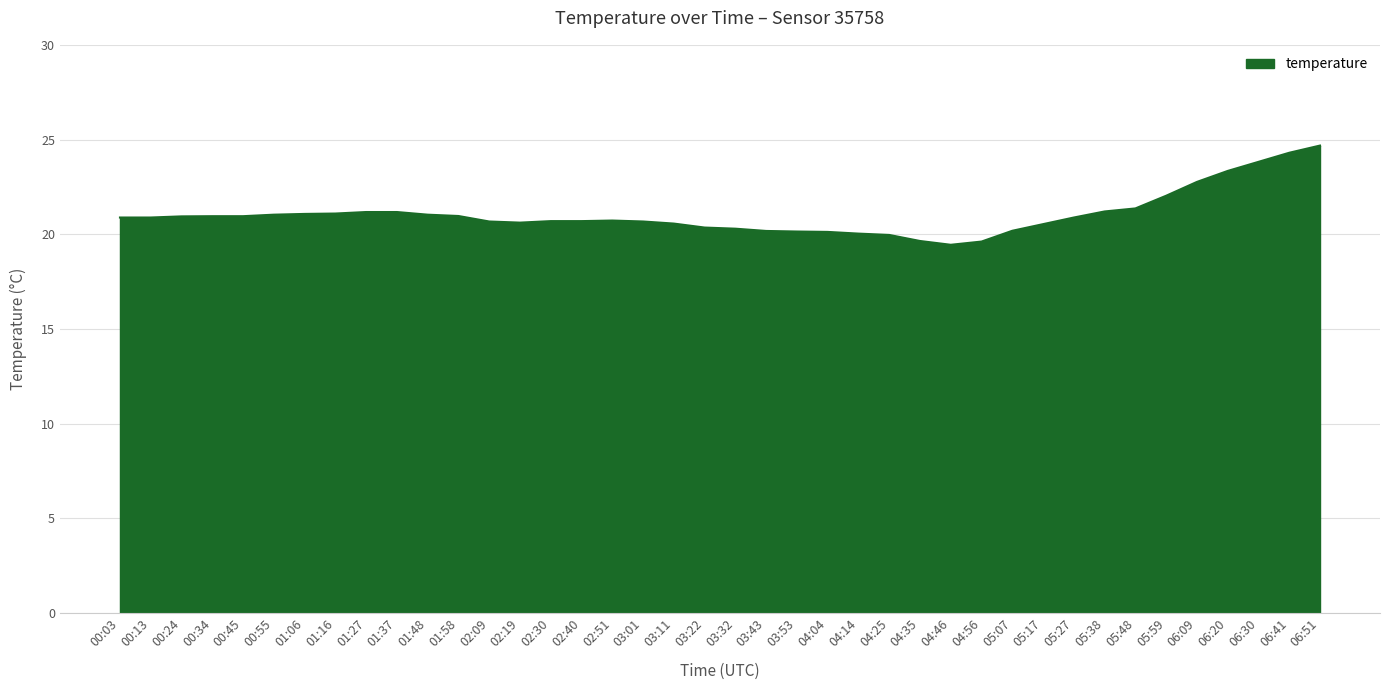

True or false: the data shows 4.7 at 04:35.

False